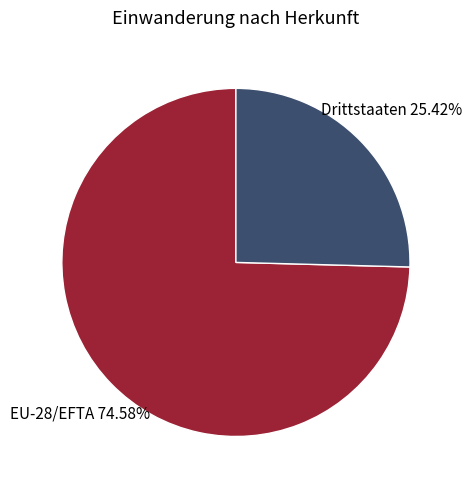

Which slice represents more than half of the pie?

EU-28/EFTA